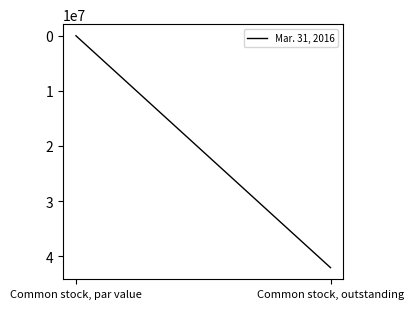

Count the number of data series in this chart.

1